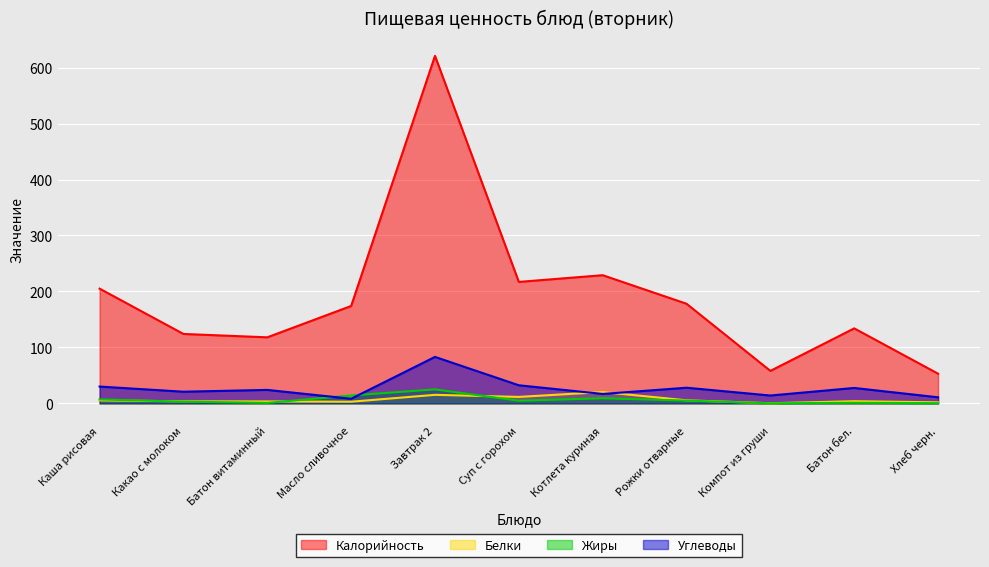

What is the total value across all series at Батон витаминный?

146.2